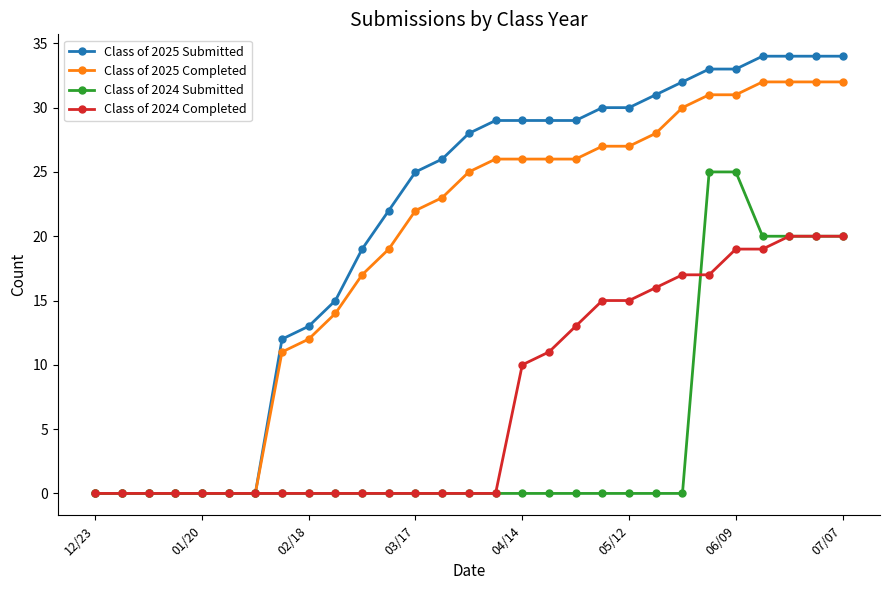

What is the maximum value shown in the chart?

34